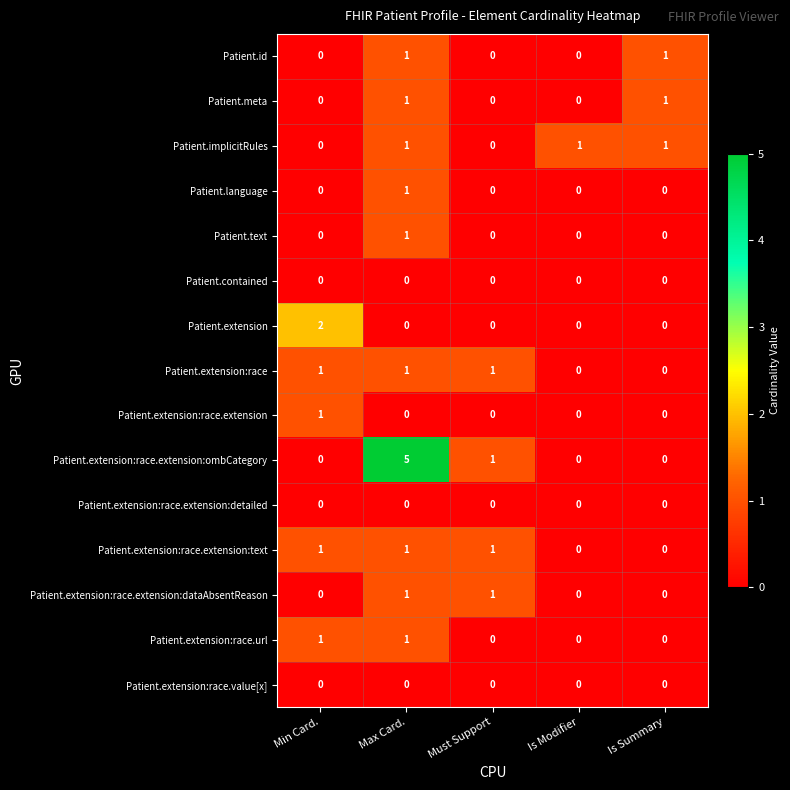

Between Max Card. and Must Support, which series saw the biggest shift?

Patient.extension:race.extension:ombCategory